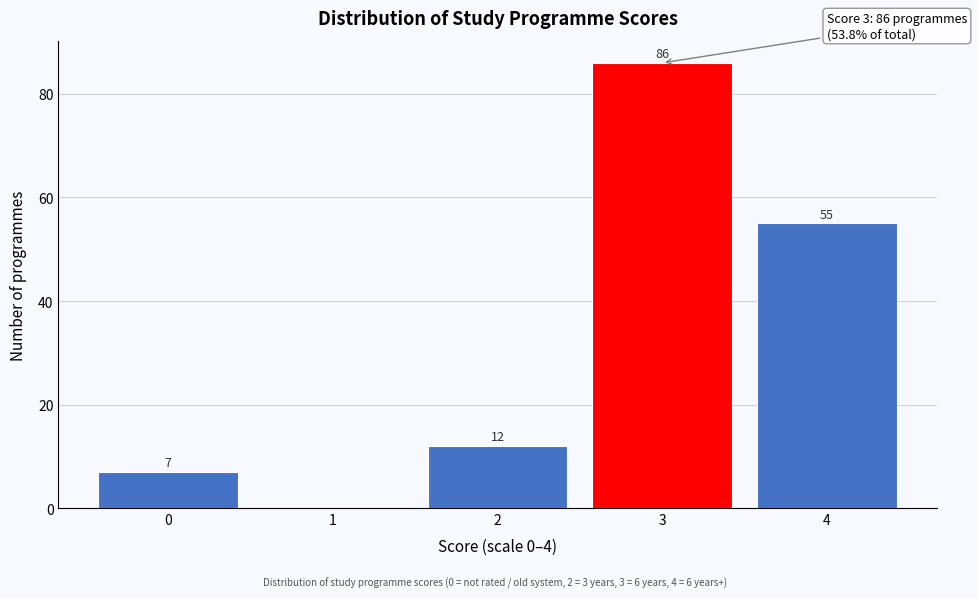

Reading right to left, what are all the values shown in this chart?

4=55	3=86	2=12	1=0	0=7